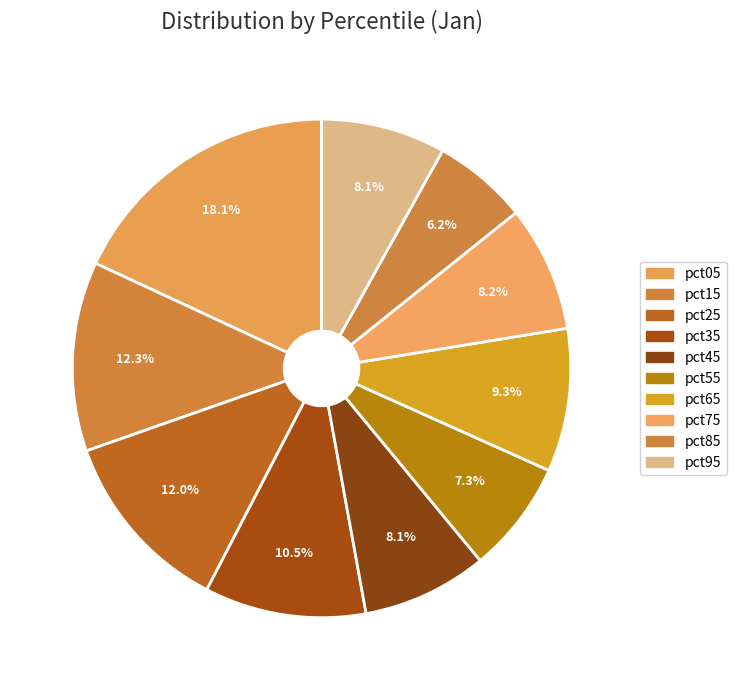

The pct45 slice represents 8% of the pie. True or false?

True